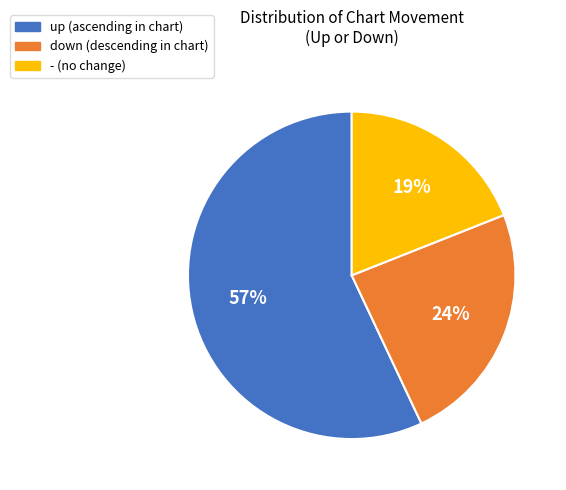

Do - and up together represent more than half of the pie?

Yes